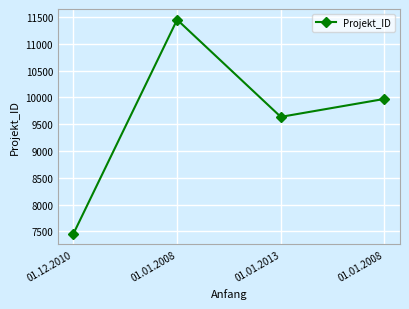

What is the label of the 2nd point from the right?

01.01.2013